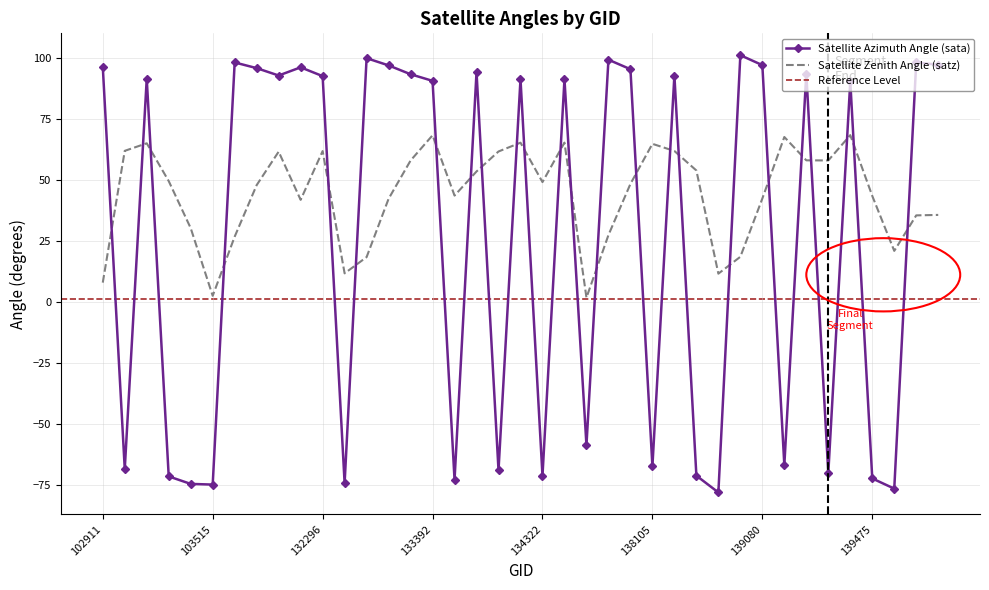

What is the difference between the highest and lowest values at 137715?

60.5